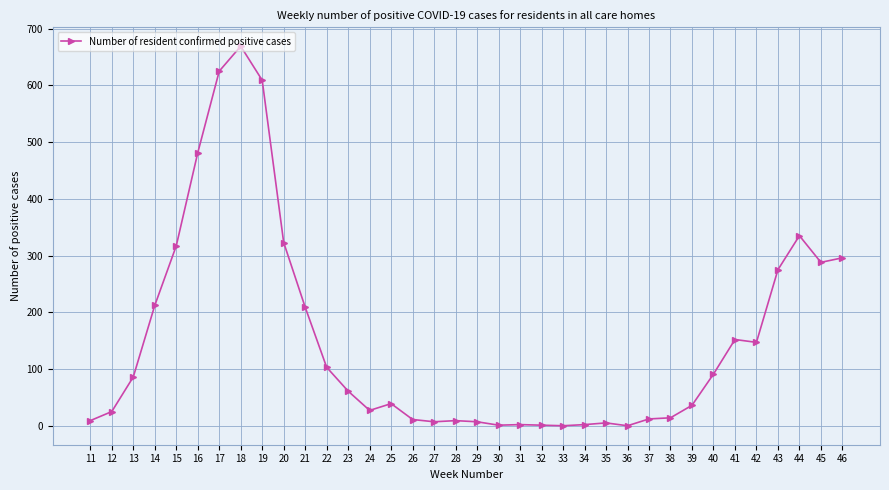

True or false: there are more than 0 points higher than both neighbors.

True